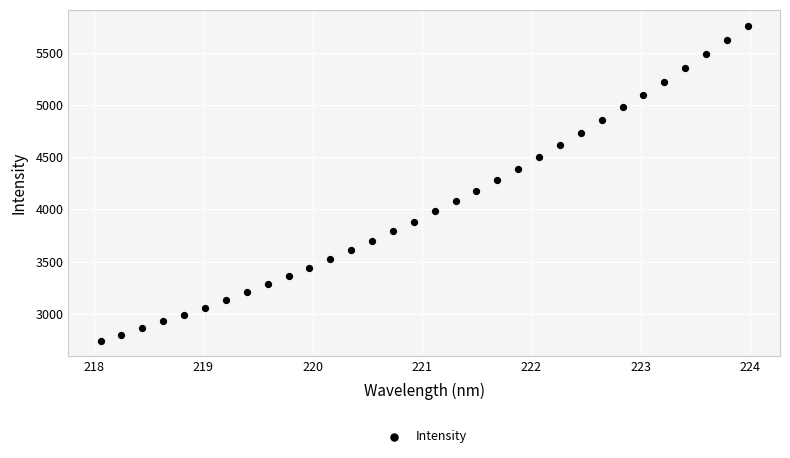

What is the range of X values (max minus min)?

5.9